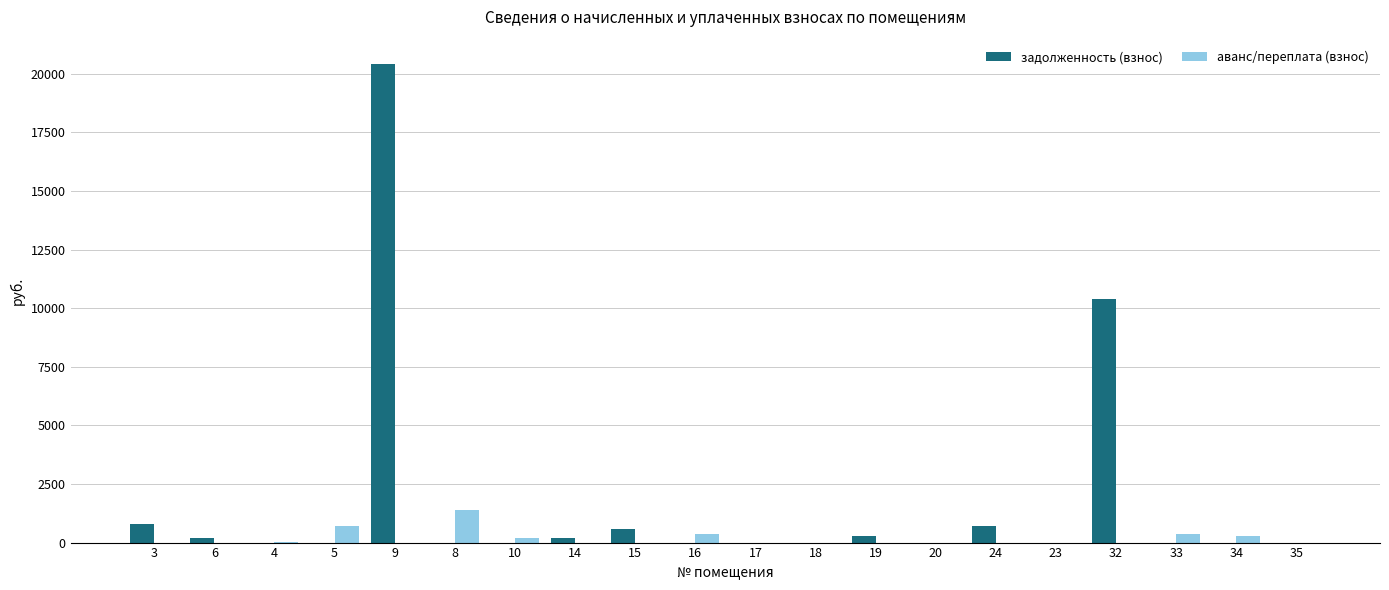

How many values in the задолженность (взнос) series exceed 0?

9